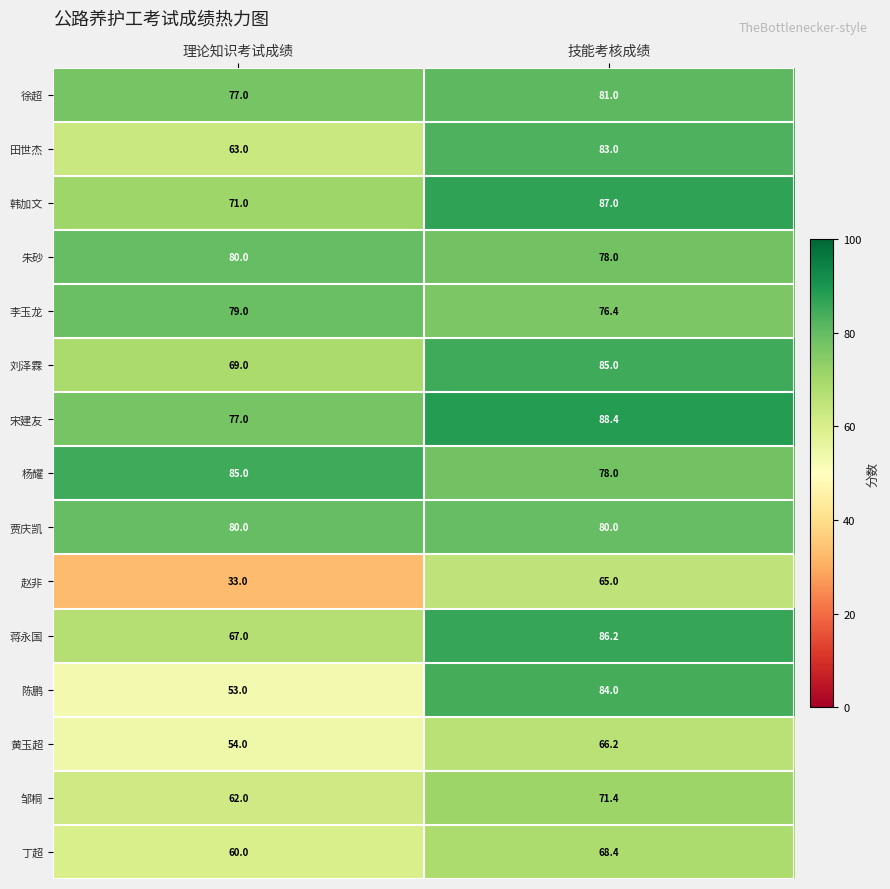

What is the sum of all 邹桐 values?

133.4